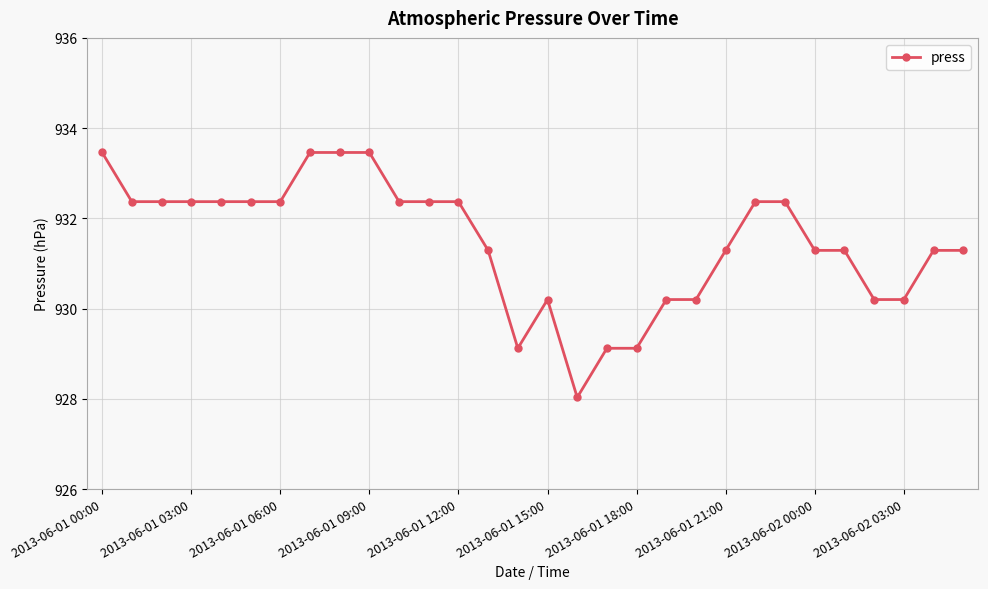

What is the average value?

931.5